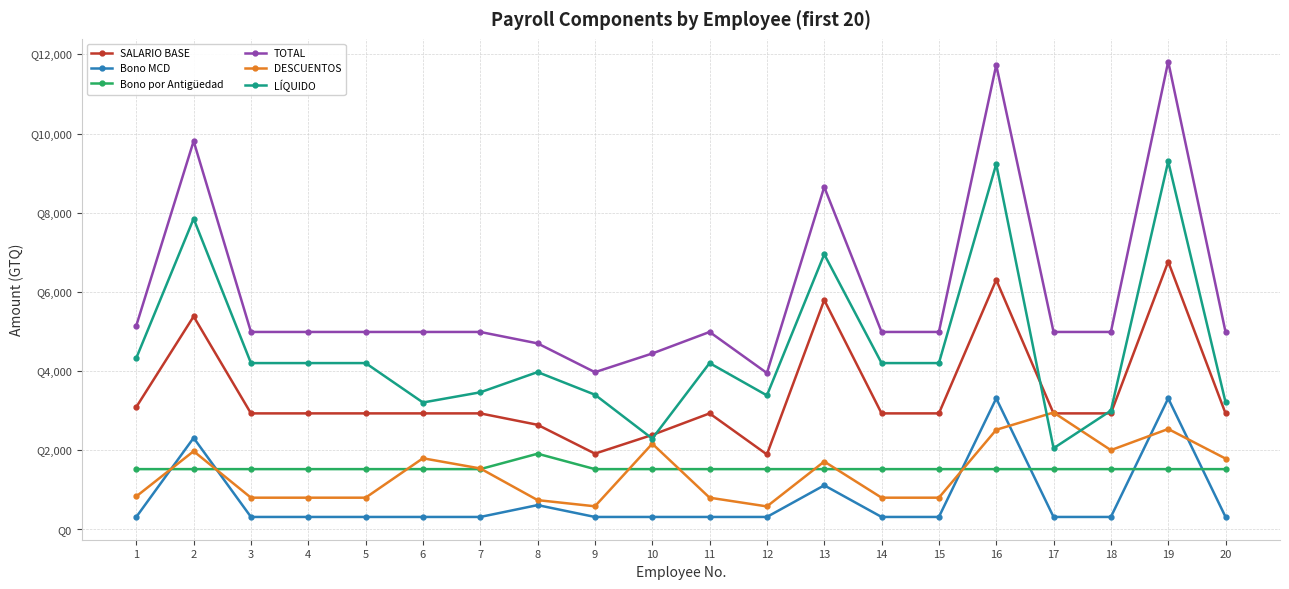

Reading left to right, transcribe all the data shown in this chart.

SALARIO BASE: 1=3081.0	2=5373.0	3=2920.0	4=2920.0	5=2920.0	6=2920.0	7=2920.0	8=2631.0	9=1902.0	10=2375.0	11=2920.0	12=1881.0	13=5787.0	14=2920.0	15=2920.0	16=6297.0	17=2920.0	18=2920.0	19=6759.0	20=2920.0
Bono MCD: 1=300.0	2=2300.0	3=300.0	4=300.0	5=300.0	6=300.0	7=300.0	8=600.0	9=300.0	10=300.0	11=300.0	12=300.0	13=1100.0	14=300.0	15=300.0	16=3300.0	17=300.0	18=300.0	19=3300.0	20=300.0
Bono por Antigüedad: 1=1510.0	2=1510.0	3=1510.0	4=1510.0	5=1510.0	6=1510.0	7=1510.0	8=1900.0	9=1510.0	10=1510.0	11=1510.0	12=1510.0	13=1510.0	14=1510.0	15=1510.0	16=1510.0	17=1510.0	18=1510.0	19=1510.0	20=1510.0
TOTAL: 1=5141.0	2=9808.0	3=4980.0	4=4980.0	5=4980.0	6=4980.0	7=4980.0	8=4691.0	9=3962.0	10=4435.0	11=4980.0	12=3941.0	13=8647.0	14=4980.0	15=4980.0	16=11732.0	17=4980.0	18=4980.0	19=11819.0	20=4980.0
DESCUENTOS: 1=820.6	2=1963.3	3=787.4	4=787.4	5=787.4	6=1784.7	7=1526.9	8=725.8	9=569.6	10=2153.0	11=787.4	12=566.4	13=1702.2	14=787.4	15=787.4	16=2505.2	17=2942.1	18=1990.3	19=2525.6	20=1776.8
LÍQUIDO: 1=4320.4	2=7844.7	3=4192.6	4=4192.6	5=4192.6	6=3195.3	7=3453.1	8=3965.2	9=3392.4	10=2282.0	11=4192.6	12=3374.7	13=6944.8	14=4192.6	15=4192.6	16=9226.8	17=2037.9	18=2989.7	19=9293.4	20=3203.2